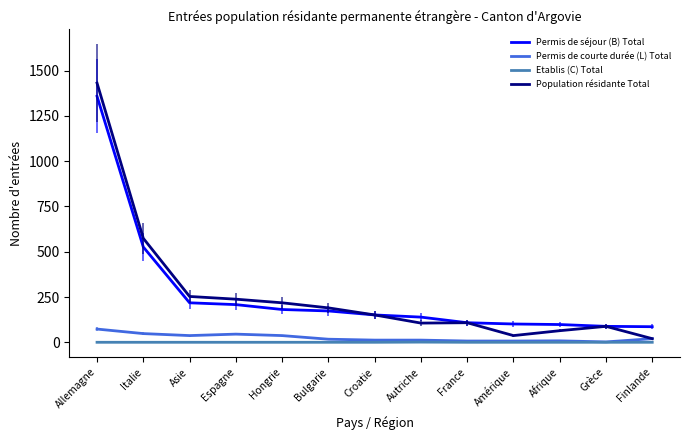

Rank the series at Croatie from highest to lowest value.

Permis de séjour (B) Total, Population résidante Total, Permis de courte durée (L) Total, Etablis (C) Total